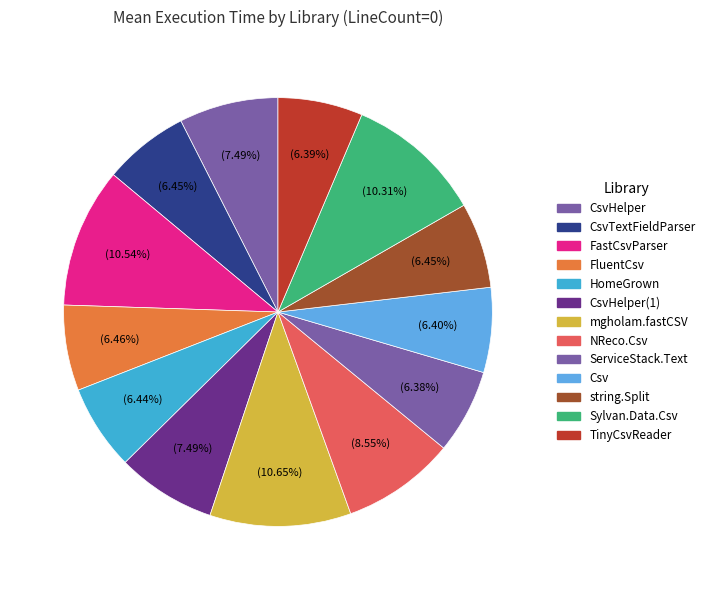

To the nearest percent, what is the difference between the mgholam.fastCSV and CsvTextFieldParser slice percentages?

4%